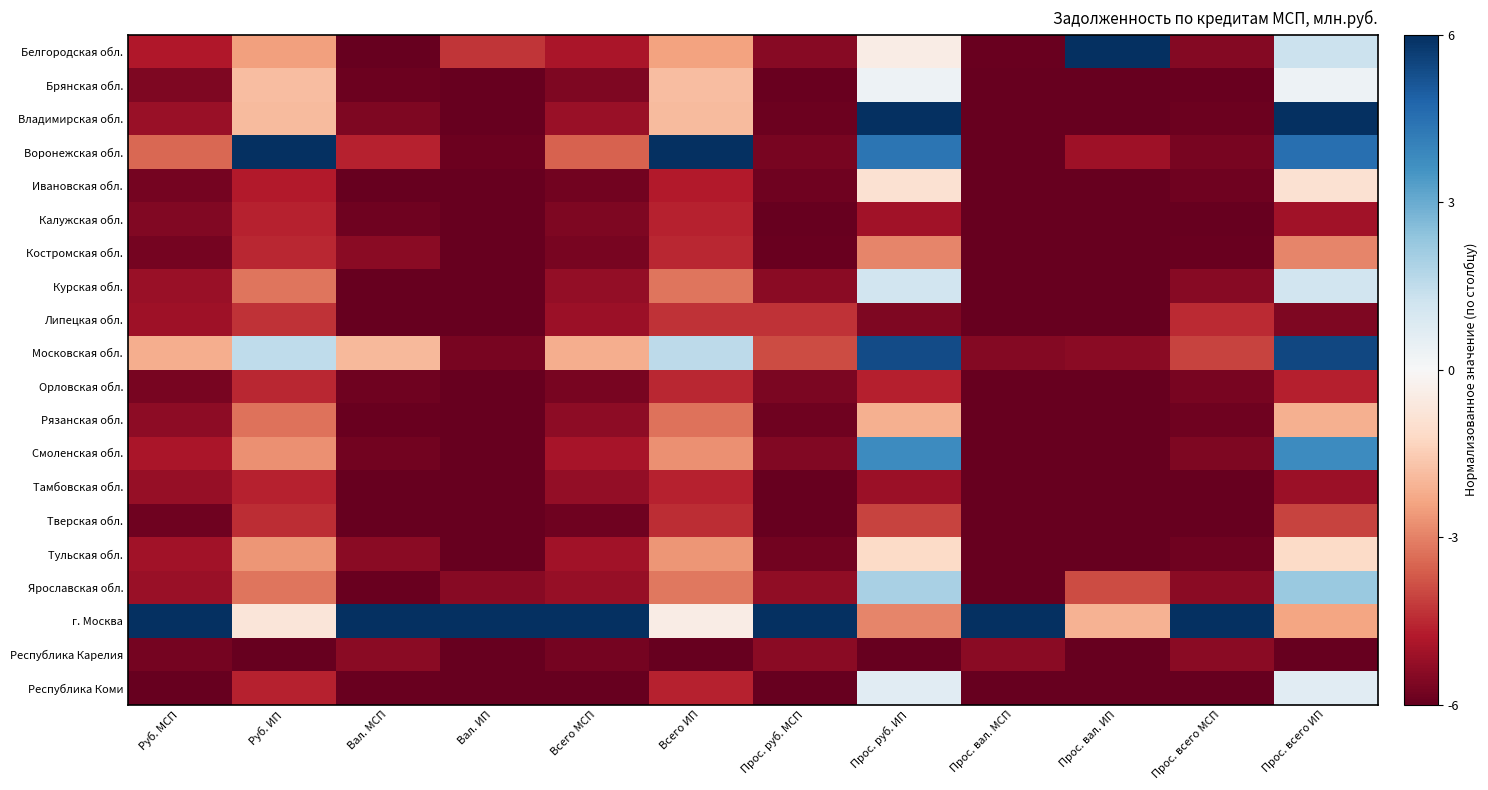

Which series has the largest range (max minus min)?

Владимирская обл.